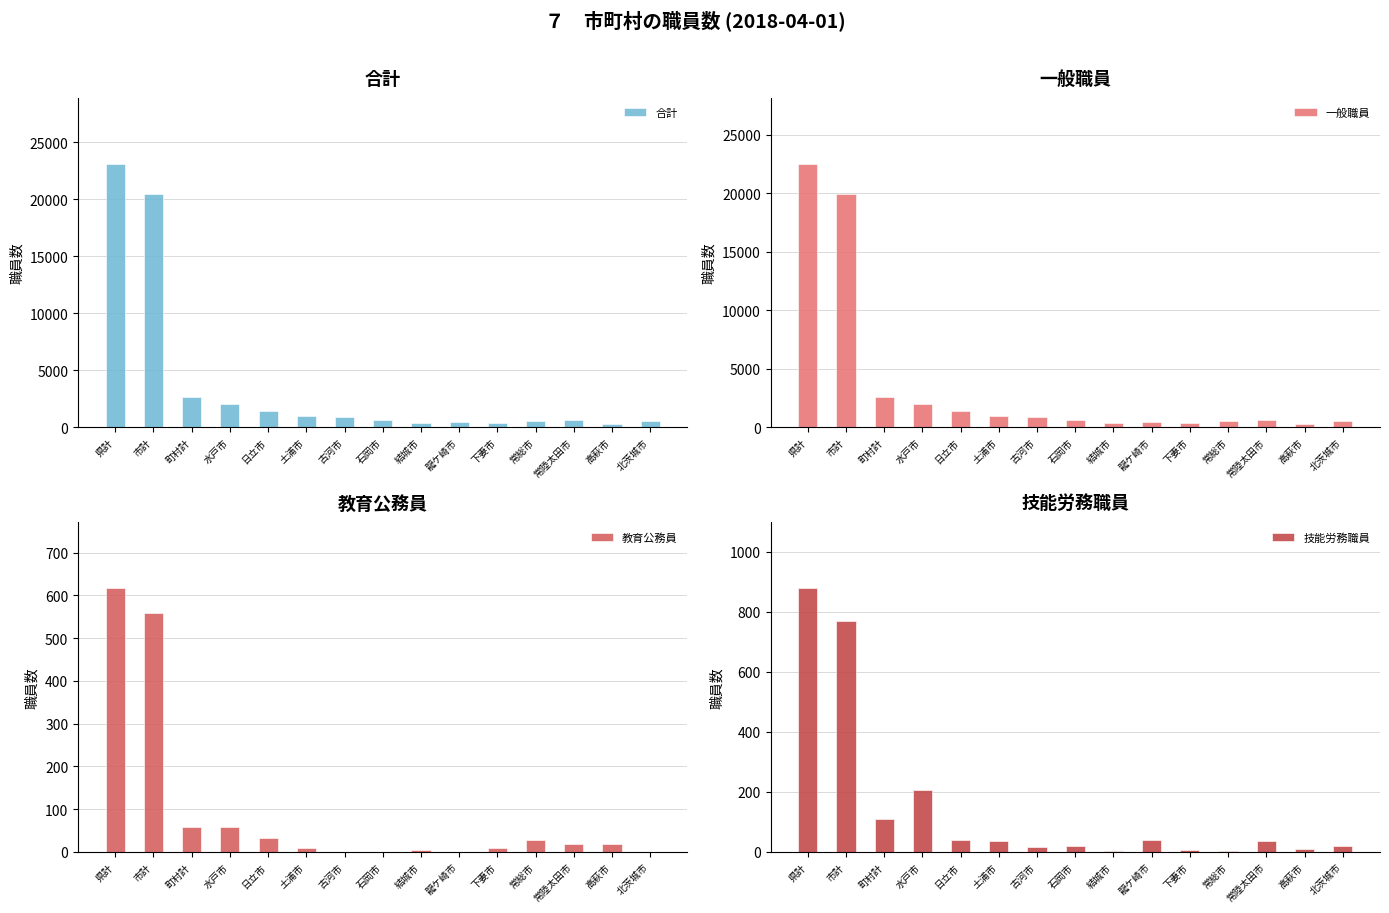

How many series are shown in this chart?

4